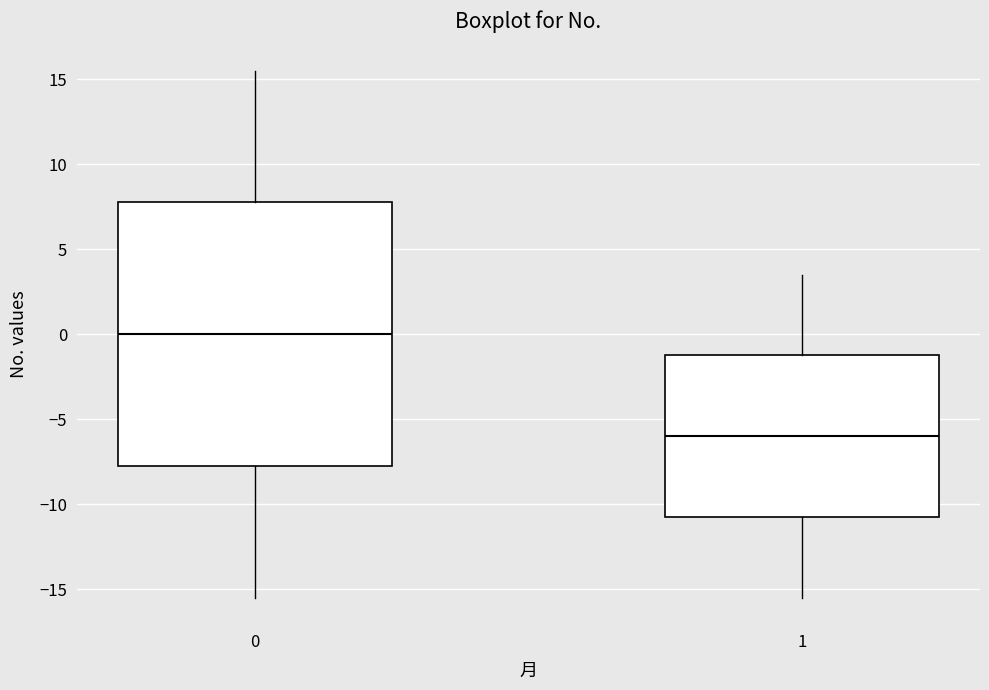

Reading left to right, transcribe this box plot: for each box, give where its median line is, the range the box spans, and where its two whiskers end, as read against the y-axis. The values are not printed on the chart, so give them approximately, as read against the axis.

0: median 0.0, box -7.5 to 8.0, whiskers -15.5 to 15.5
1: median -6.0, box -10.5 to -1.0, whiskers -15.5 to 3.5